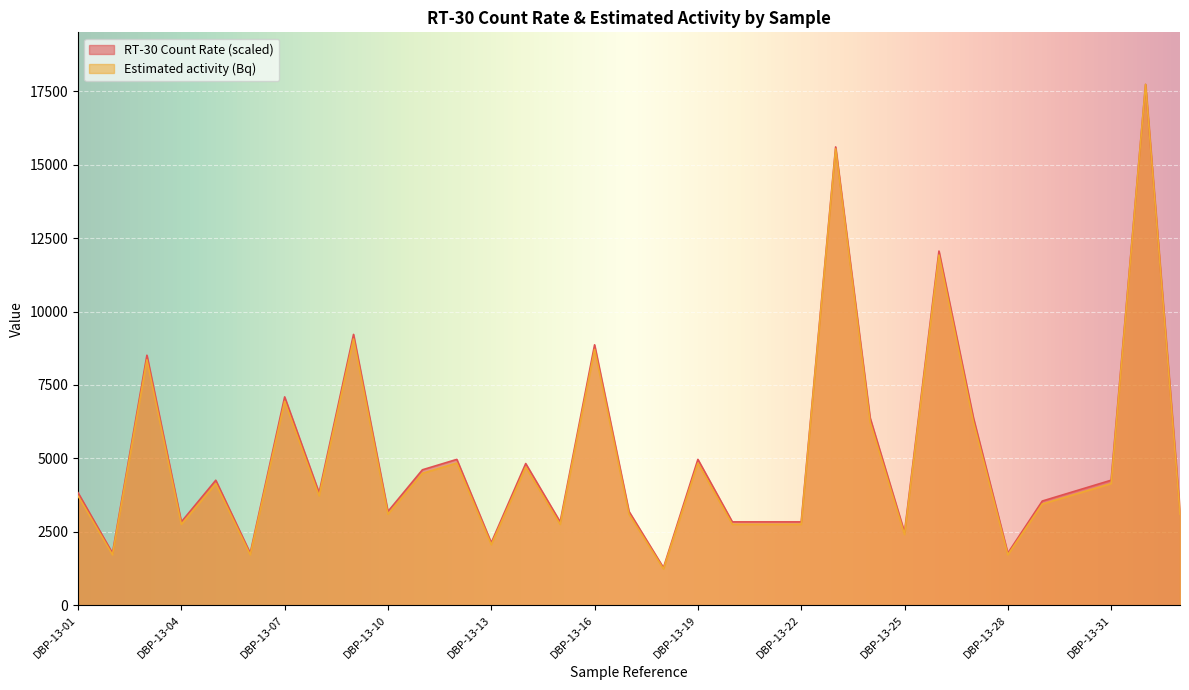

How many lines are shown in the chart?

2